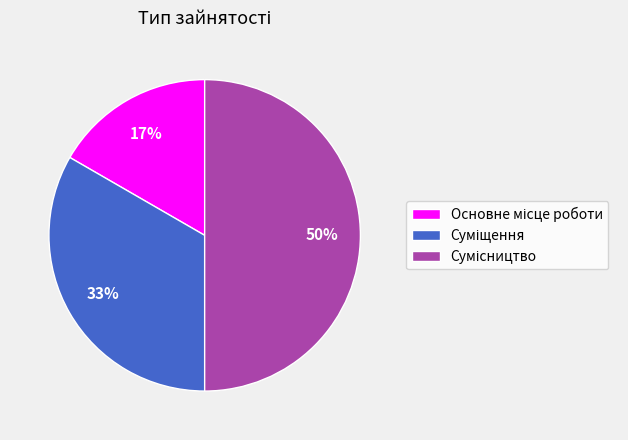

How many slices are in this pie chart?

3